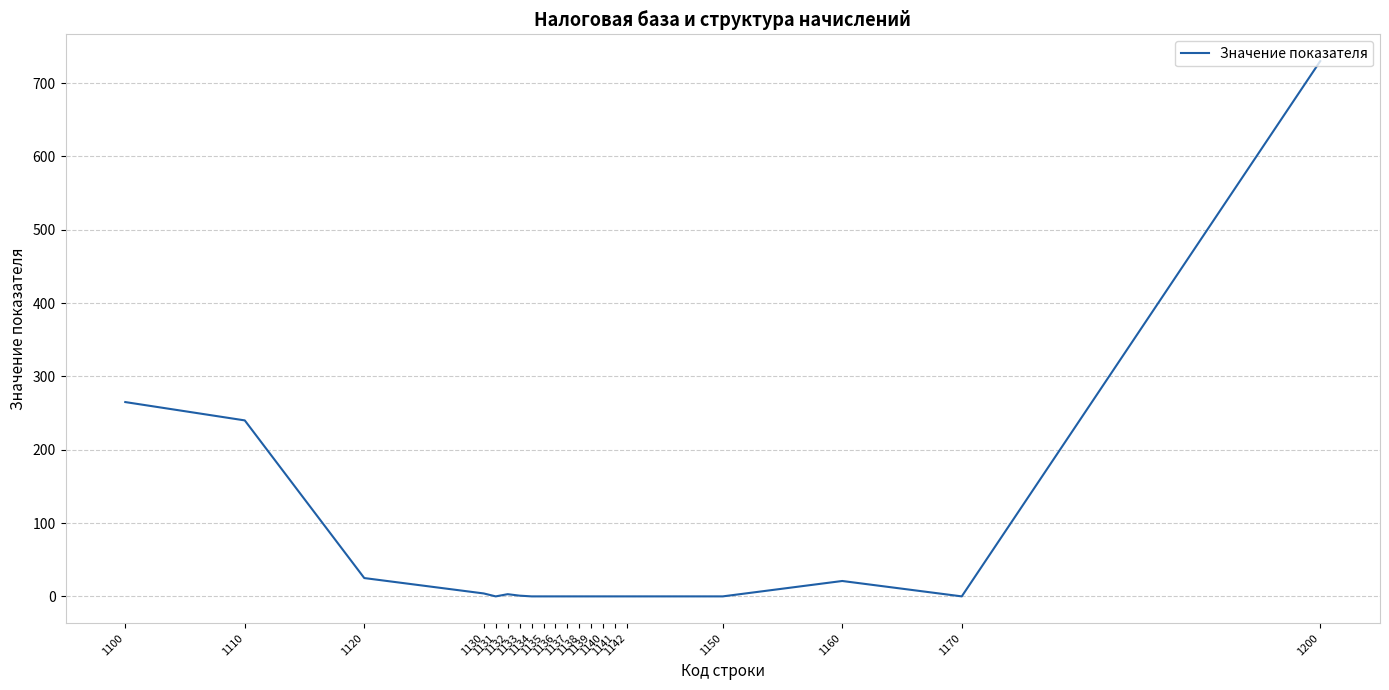

What is the difference between the maximum and minimum values?

730